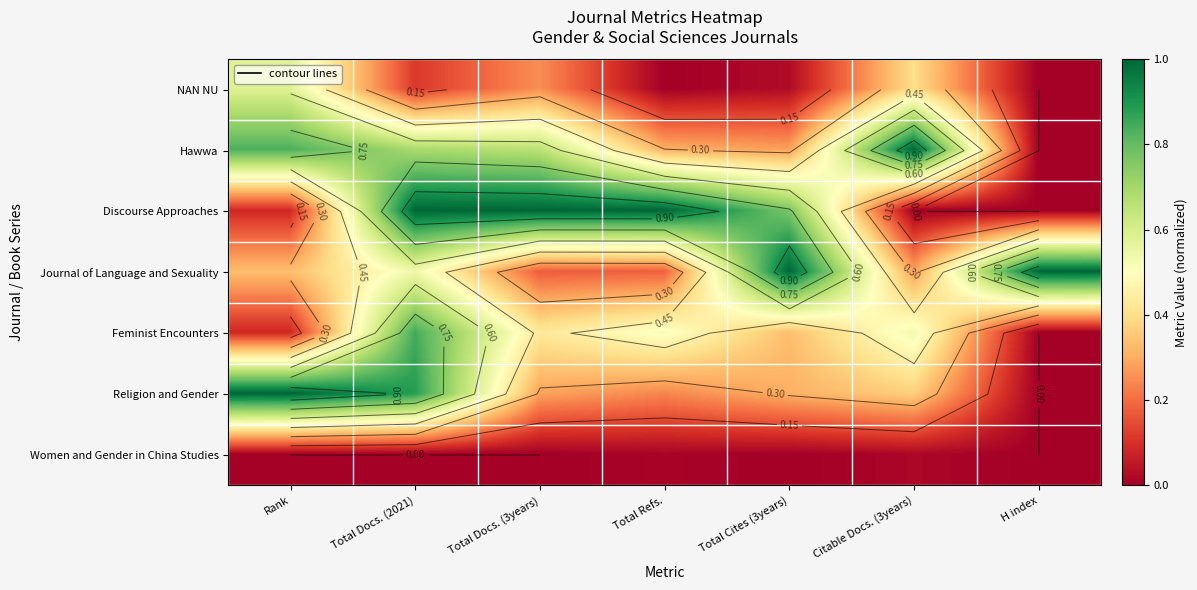

Read the Hawwa value at Total Docs. (2021).

0.7